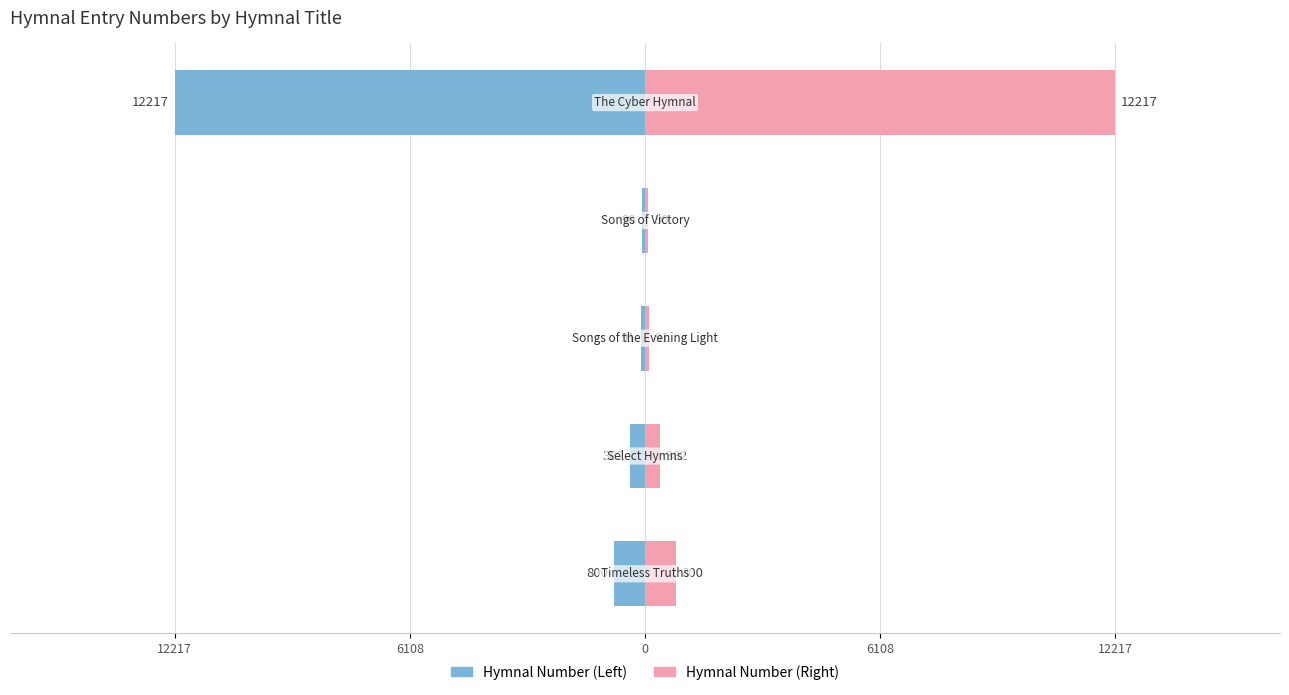

Which series has the largest range (max minus min)?

Hymnal Number (left)